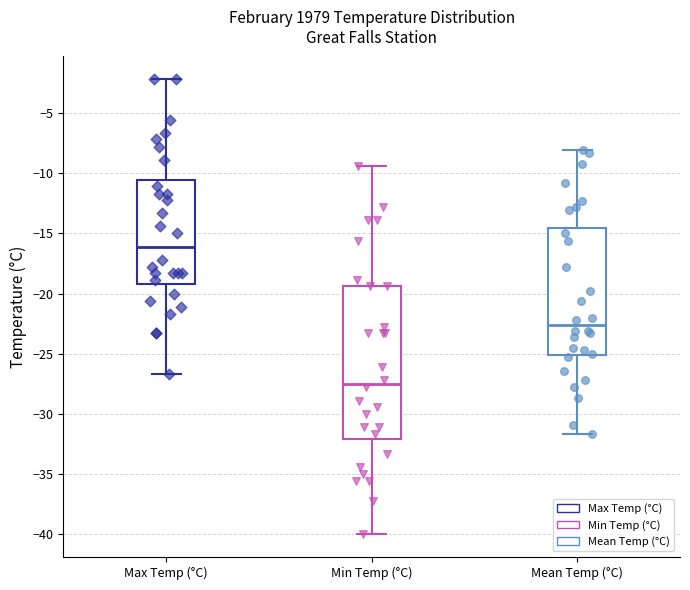

Where does the lower whisker of the box for Min Temp (°C) end on the y-axis? The values are not printed on the chart, so give them approximately, as read against the axis.

-40.0